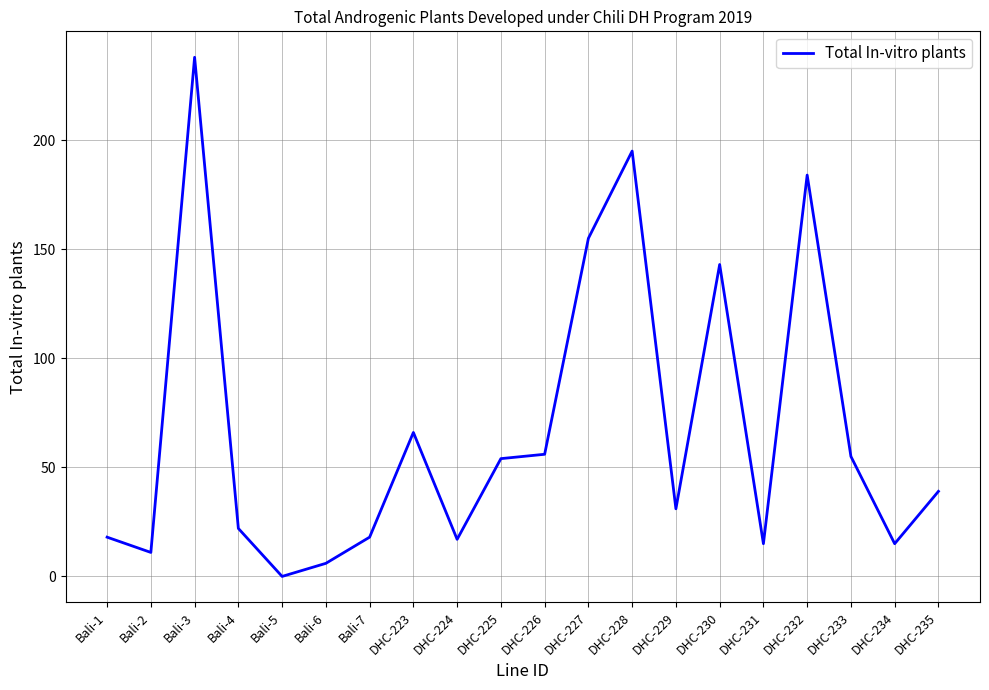

Where does the data first go above 39?

Bali-3